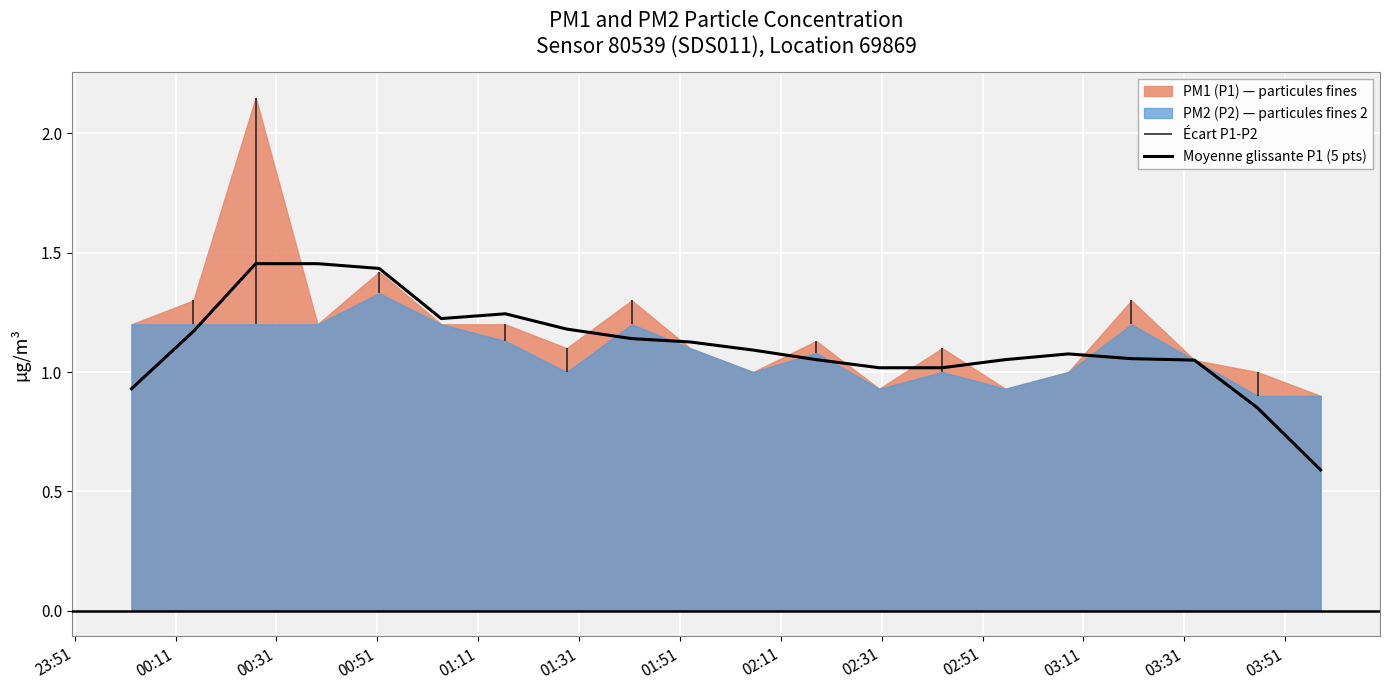

What is the lowest value of the Moyenne glissante P1 (5 pts) series?

0.6